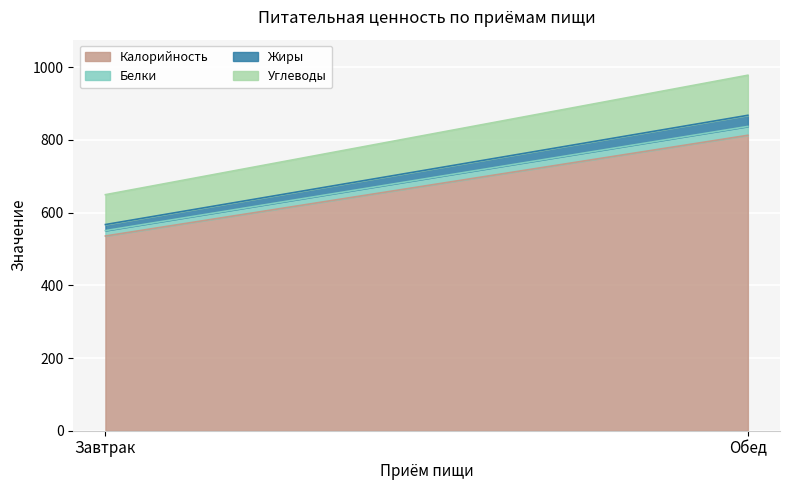

How many lines are shown in the chart?

4